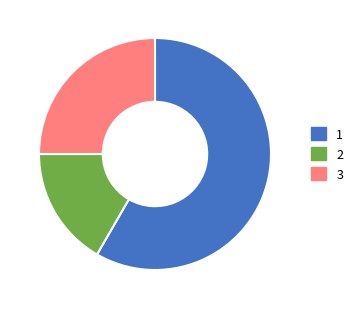

True or false: 1 accounts for 58% of the total.

True